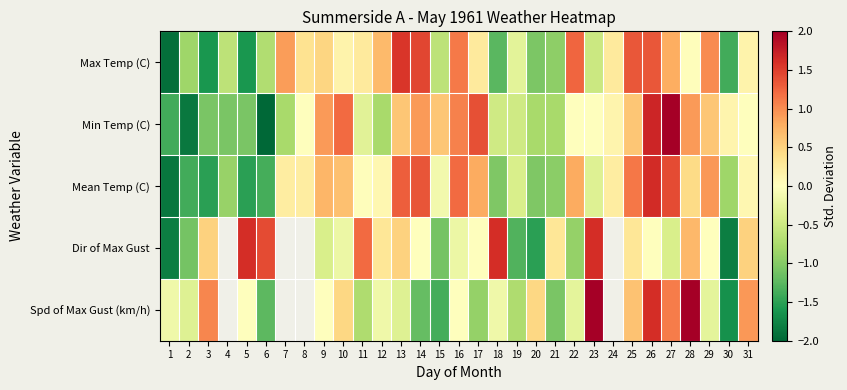

What is the difference between the maximum and minimum values in the Max Temp (C) series?

3.5